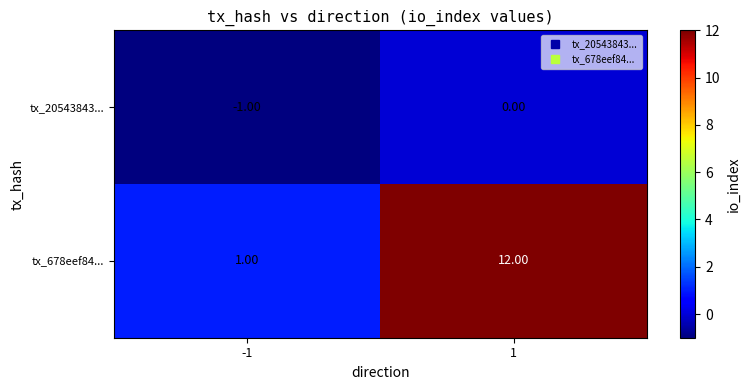

What is the difference between the tx_678eef84... values at -1 and 1?

11